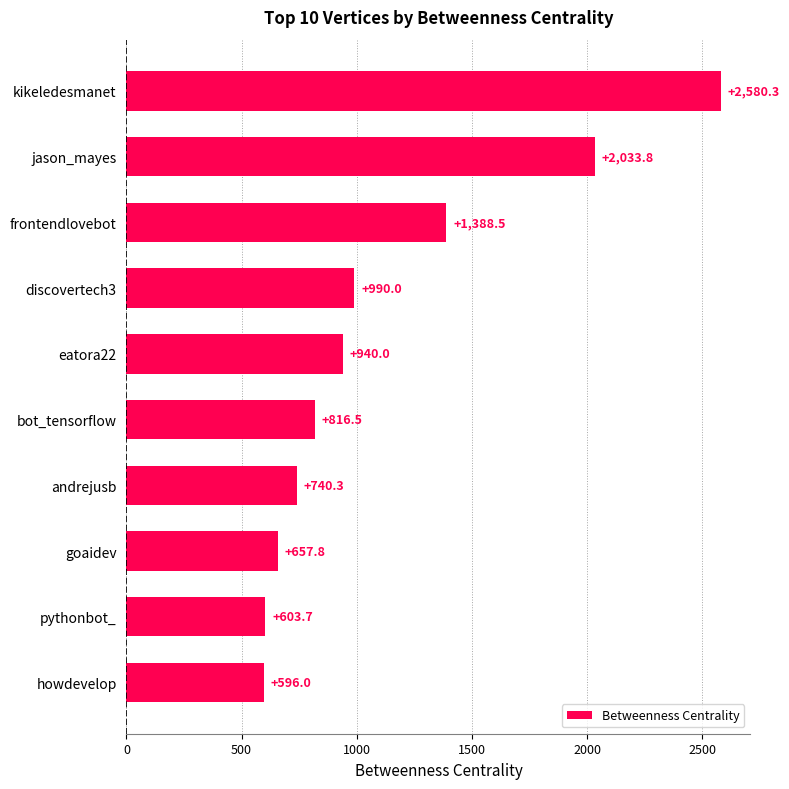

What is the change in value from eatora22 to jason_mayes?

+1093.8